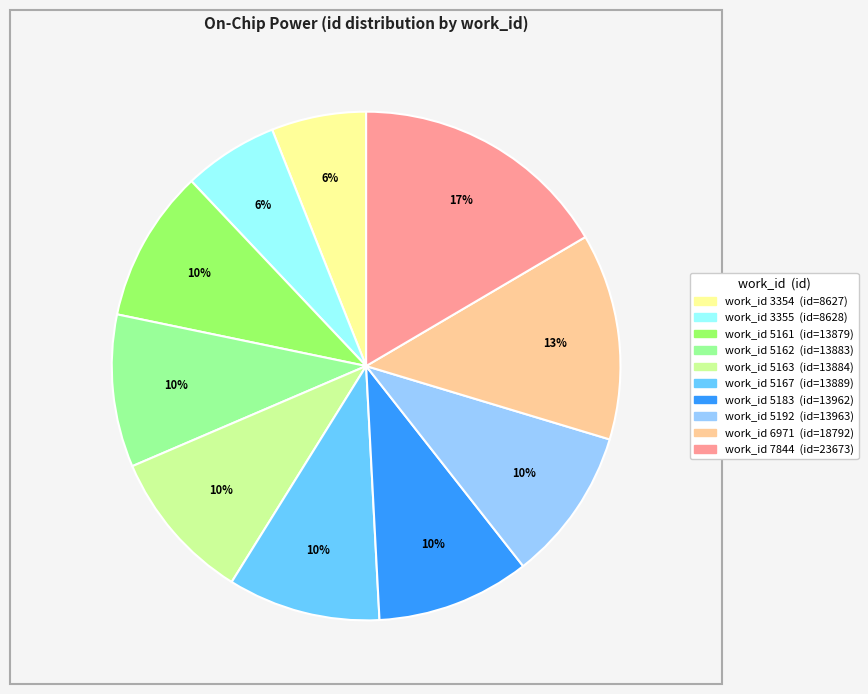

How many segments does this pie chart have?

10